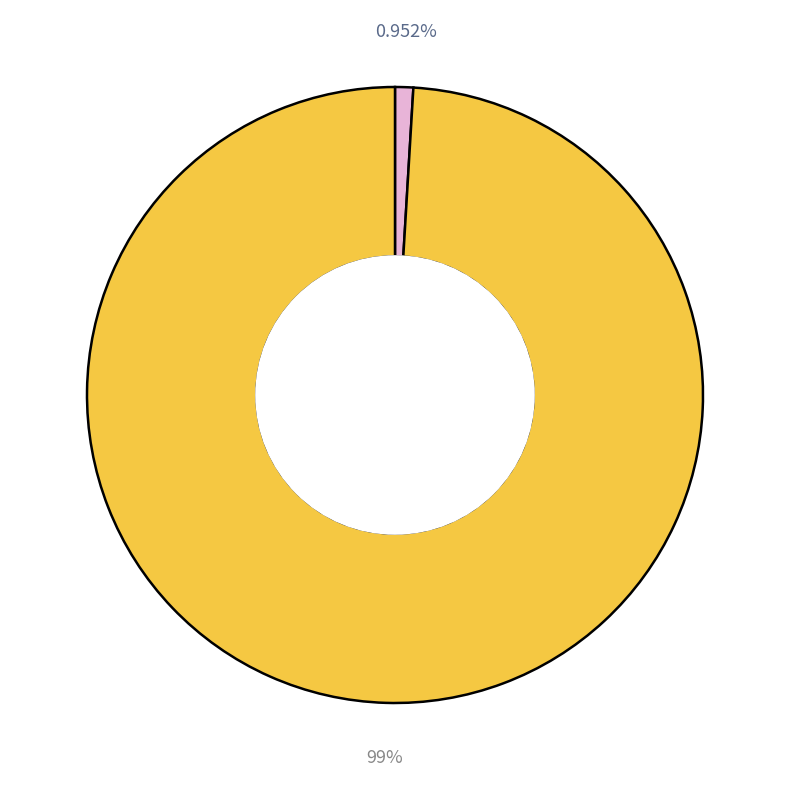

Is there a majority slice in this chart?

Yes